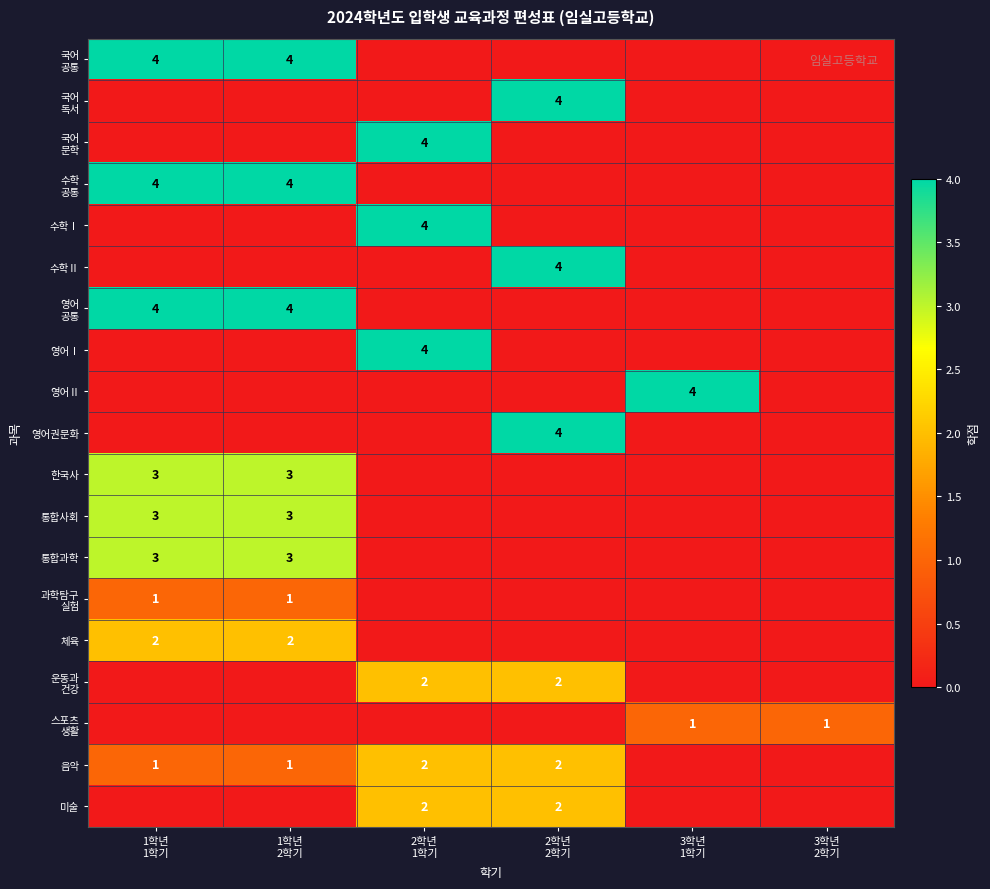

How many data points in 영어권문화 are above 0?

1